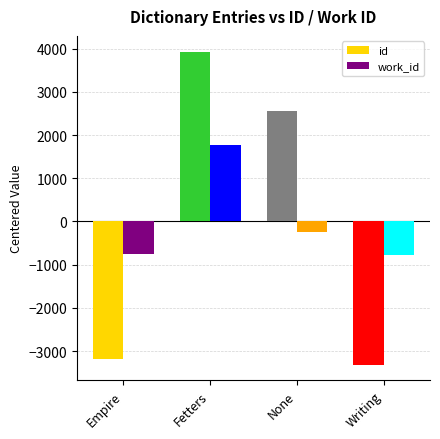

How many series are shown in this chart?

2